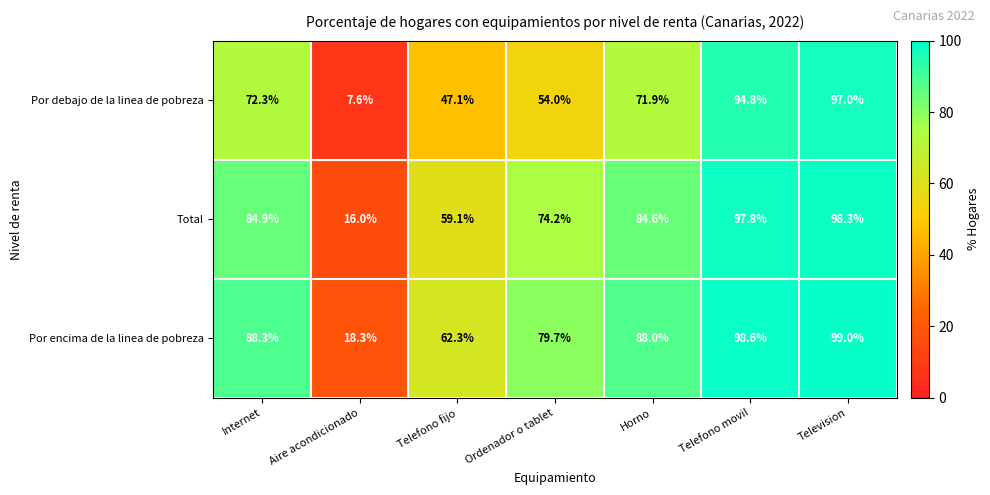

Read the Por encima de la linea de pobreza value at Telefono fijo.

62.3